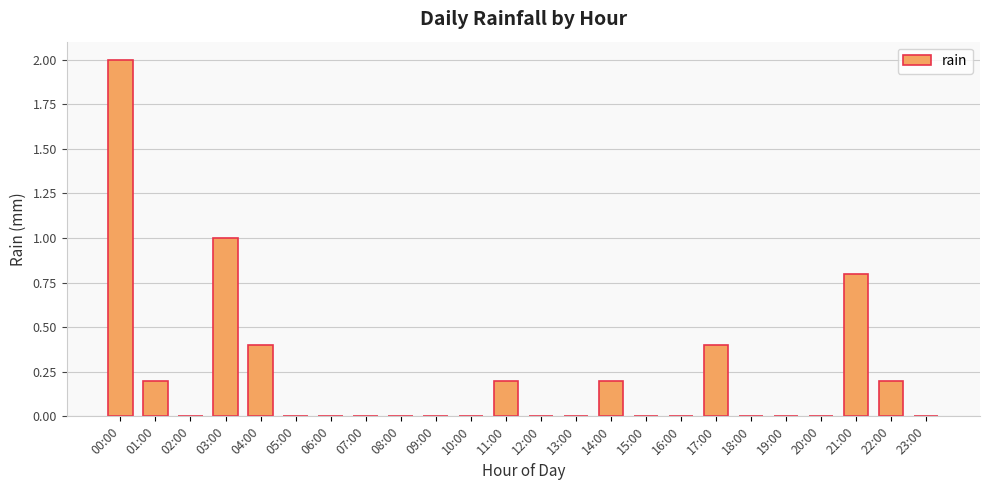

Are the bars horizontal?

No